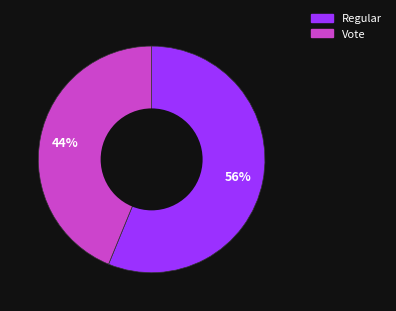

Does any single category account for the majority?

Yes